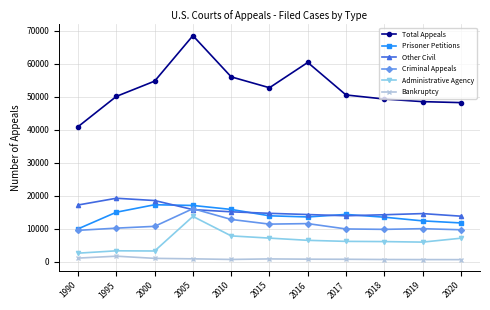

At which category does Total Appeals reach its first local valley?

2015